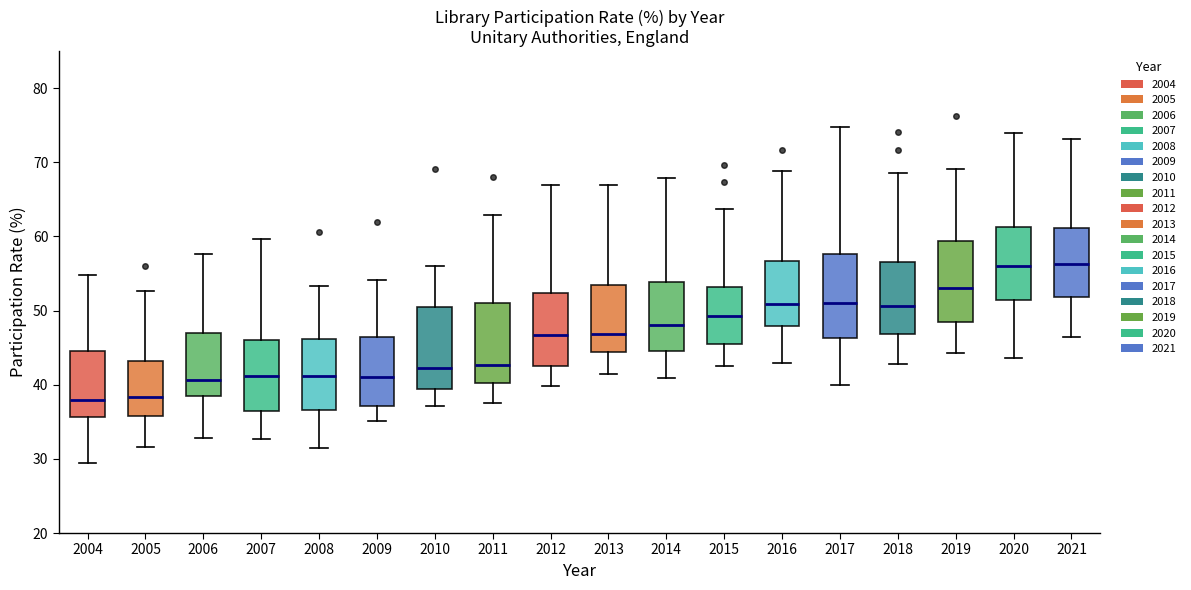

Where is the upper edge of the box at x = 2009 on the y-axis? The values are not printed on the chart, so give them approximately, as read against the axis.

47